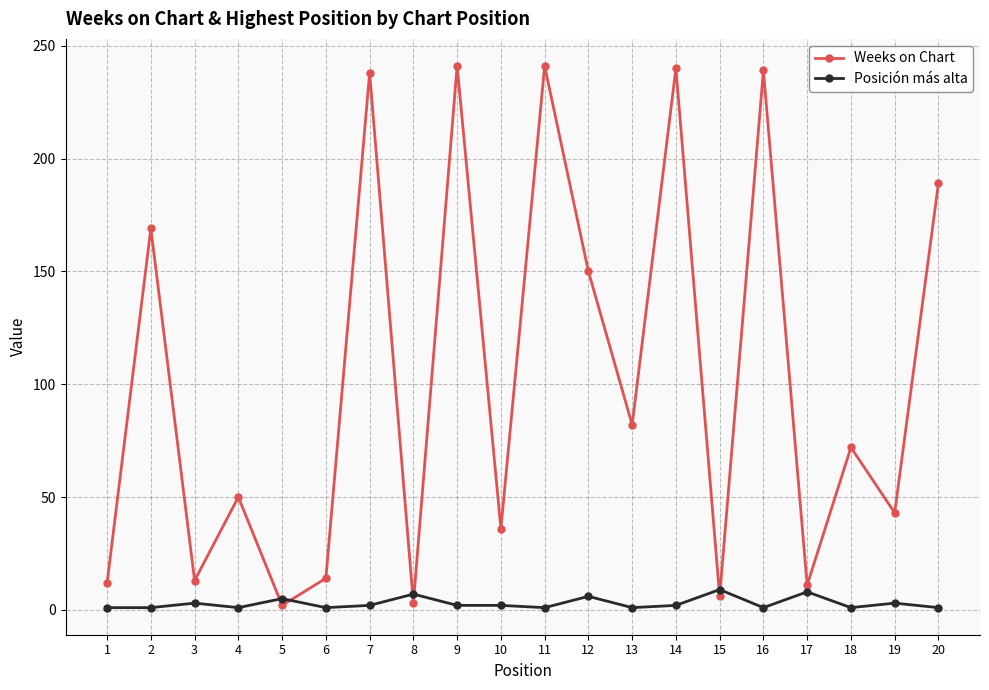

Where do Weeks on Chart and Posición más alta first cross each other?

4 and 5